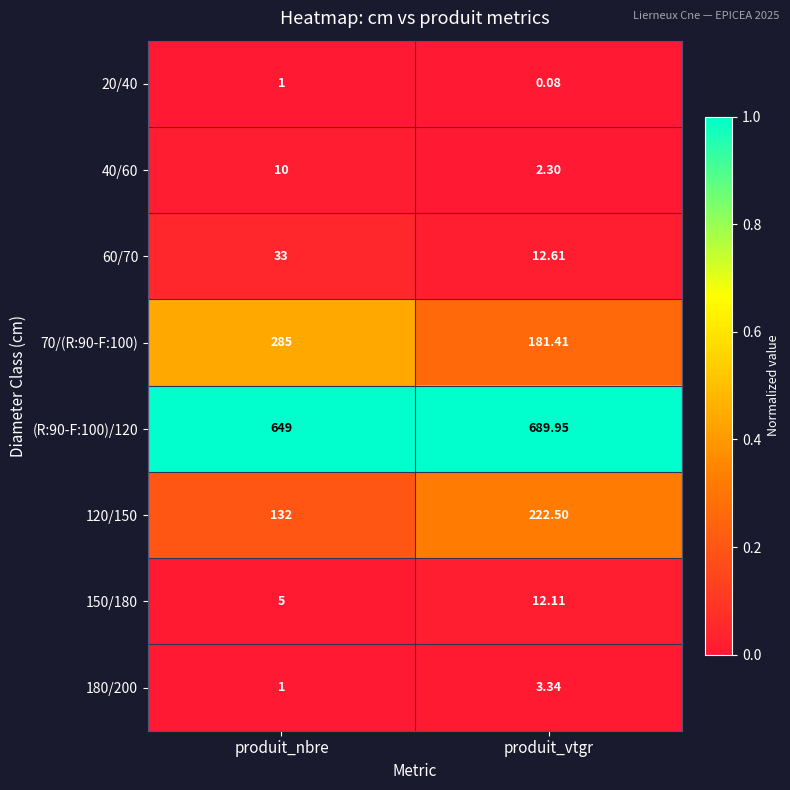

Which label corresponds to the largest value in the chart?

produit_vtgr